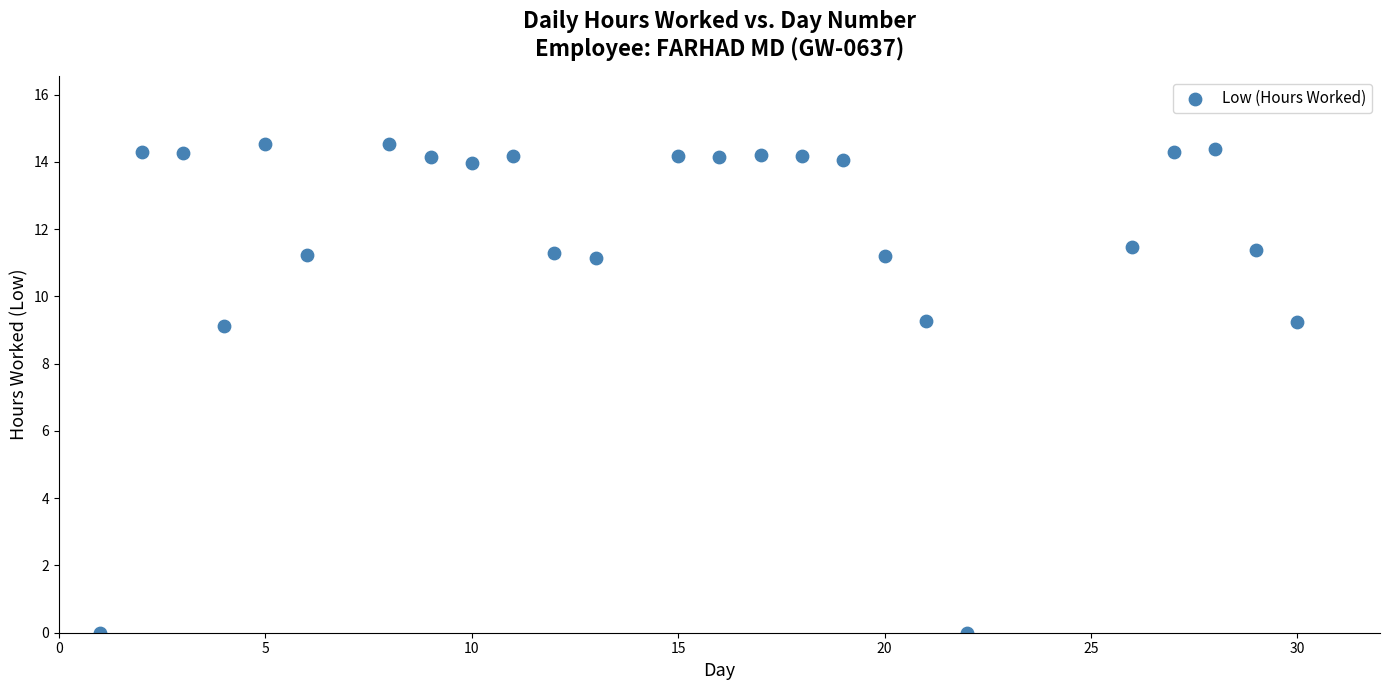

What is the range of Y values (max minus min)?

14.5